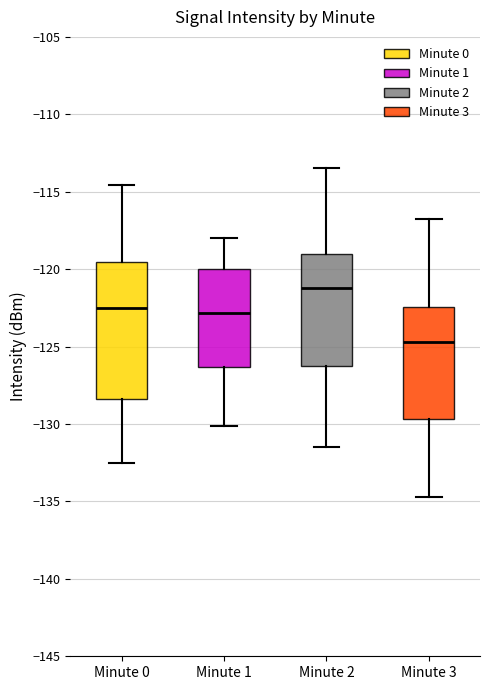

Reading left to right, read every box against the y-axis: the position of its median line, the range the box covers, and the ends of its whiskers. The values are not printed on the chart, so give them approximately, as read against the axis.

Minute 0: median -122.5, box -128.5 to -119.5, whiskers -132.5 to -114.5
Minute 1: median -123.0, box -126.5 to -120.0, whiskers -130.0 to -118.0
Minute 2: median -121.0, box -126.0 to -119.0, whiskers -131.5 to -113.5
Minute 3: median -124.5, box -129.5 to -122.5, whiskers -134.5 to -117.0